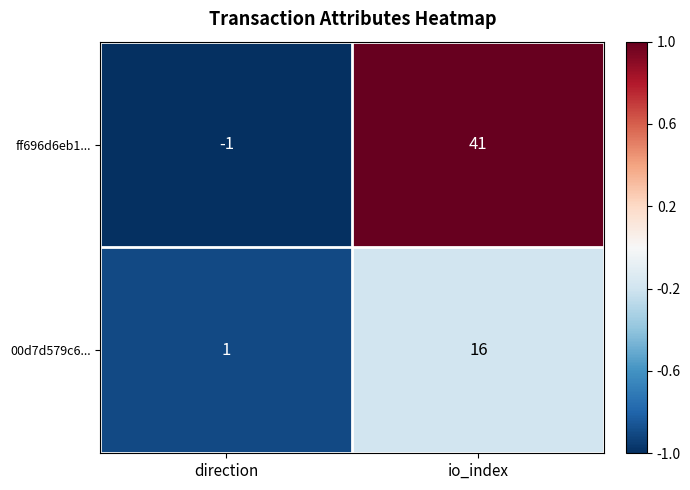

Which series changed the most between direction and io_index?

ff696d6eb1...